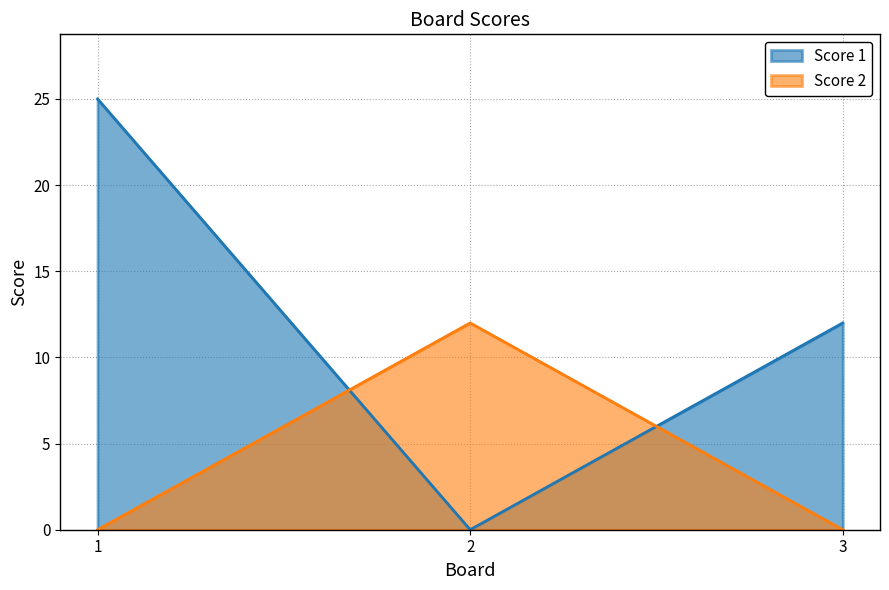

What is the average value of the Score 1 series?

12